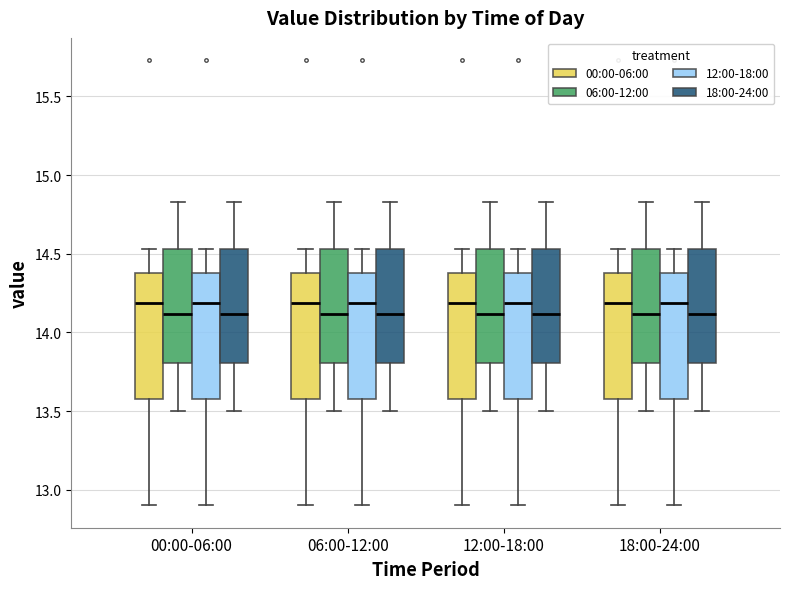

Reading left to right, read every box against the y-axis: the position of its median line, the range the box covers, and the ends of its whiskers. The values are not printed on the chart, so give them approximately, as read against the axis.

00:00-06:00 (00:00-06:00): median 14.20, box 13.60 to 14.40, whiskers 12.90 to 14.55
00:00-06:00 (06:00-12:00): median 14.10, box 13.80 to 14.55, whiskers 13.50 to 14.85
00:00-06:00 (12:00-18:00): median 14.20, box 13.60 to 14.40, whiskers 12.90 to 14.55
00:00-06:00 (18:00-24:00): median 14.10, box 13.80 to 14.55, whiskers 13.50 to 14.85
06:00-12:00 (00:00-06:00): median 14.20, box 13.60 to 14.40, whiskers 12.90 to 14.55
06:00-12:00 (06:00-12:00): median 14.10, box 13.80 to 14.55, whiskers 13.50 to 14.85
06:00-12:00 (12:00-18:00): median 14.20, box 13.60 to 14.40, whiskers 12.90 to 14.55
06:00-12:00 (18:00-24:00): median 14.10, box 13.80 to 14.55, whiskers 13.50 to 14.85
12:00-18:00 (00:00-06:00): median 14.20, box 13.60 to 14.40, whiskers 12.90 to 14.55
12:00-18:00 (06:00-12:00): median 14.10, box 13.80 to 14.55, whiskers 13.50 to 14.85
12:00-18:00 (12:00-18:00): median 14.20, box 13.60 to 14.40, whiskers 12.90 to 14.55
12:00-18:00 (18:00-24:00): median 14.10, box 13.80 to 14.55, whiskers 13.50 to 14.85
18:00-24:00 (00:00-06:00): median 14.20, box 13.60 to 14.40, whiskers 12.90 to 14.55
18:00-24:00 (06:00-12:00): median 14.10, box 13.80 to 14.55, whiskers 13.50 to 14.85
18:00-24:00 (12:00-18:00): median 14.20, box 13.60 to 14.40, whiskers 12.90 to 14.55
18:00-24:00 (18:00-24:00): median 14.10, box 13.80 to 14.55, whiskers 13.50 to 14.85